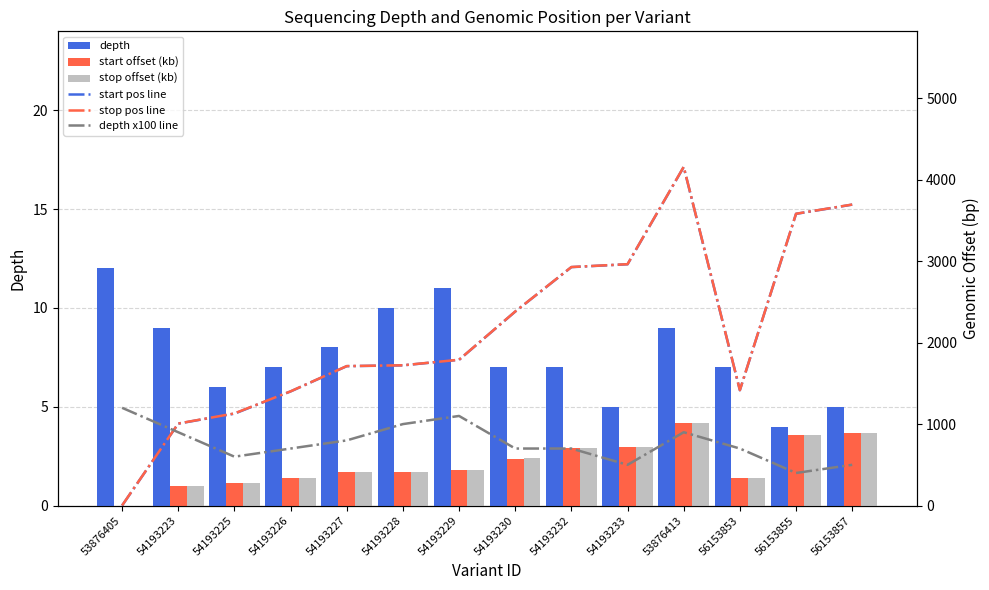

Which series has the largest total across all categories?

stop pos line